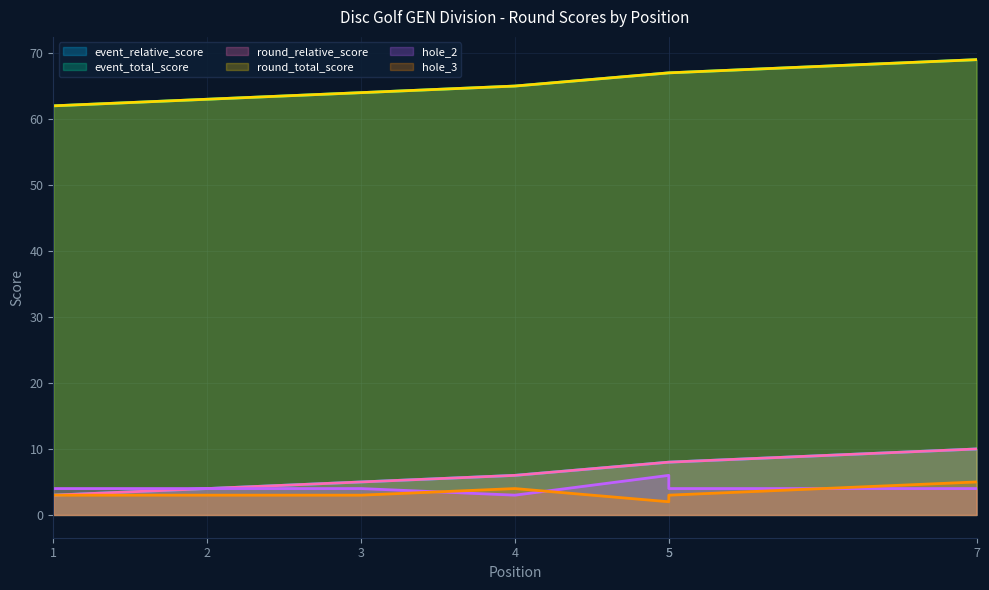

At 2, list the series in order from smallest to largest.

hole_3, event_relative_score, round_relative_score, hole_2, event_total_score, round_total_score